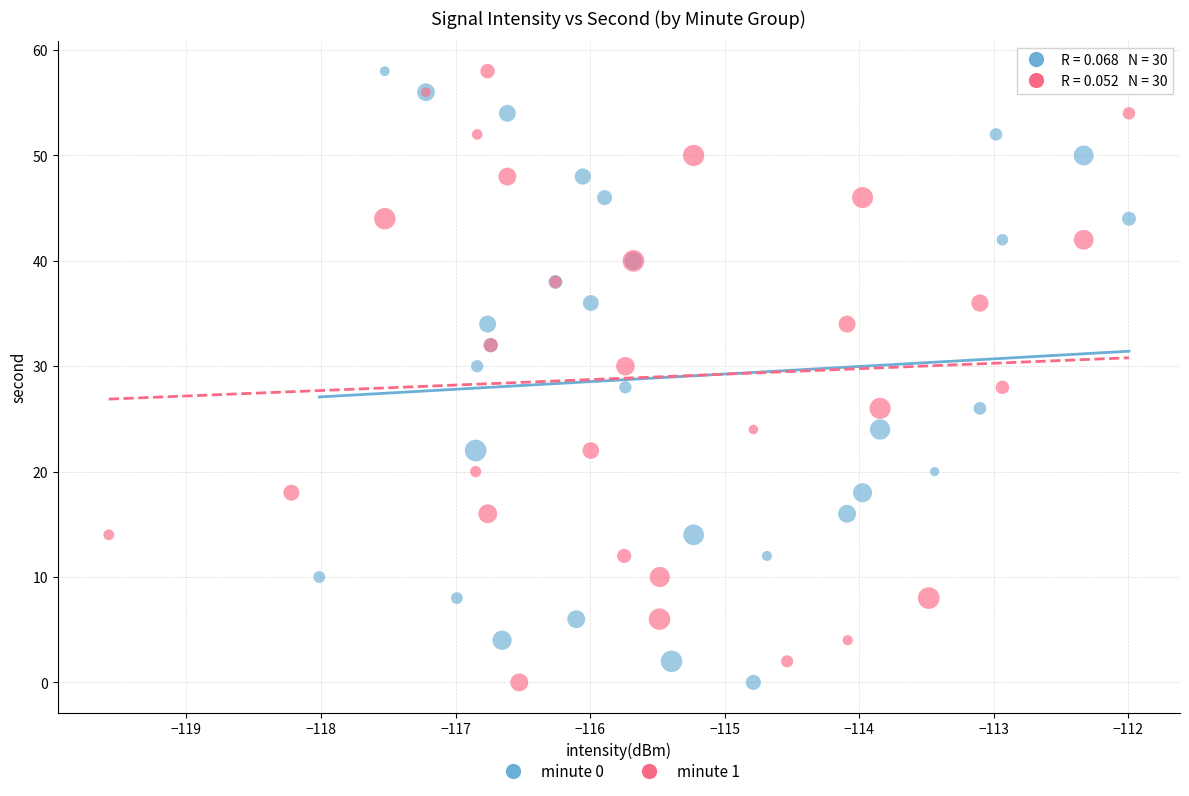

What are all the series names shown in the legend?

minute 0, minute 1